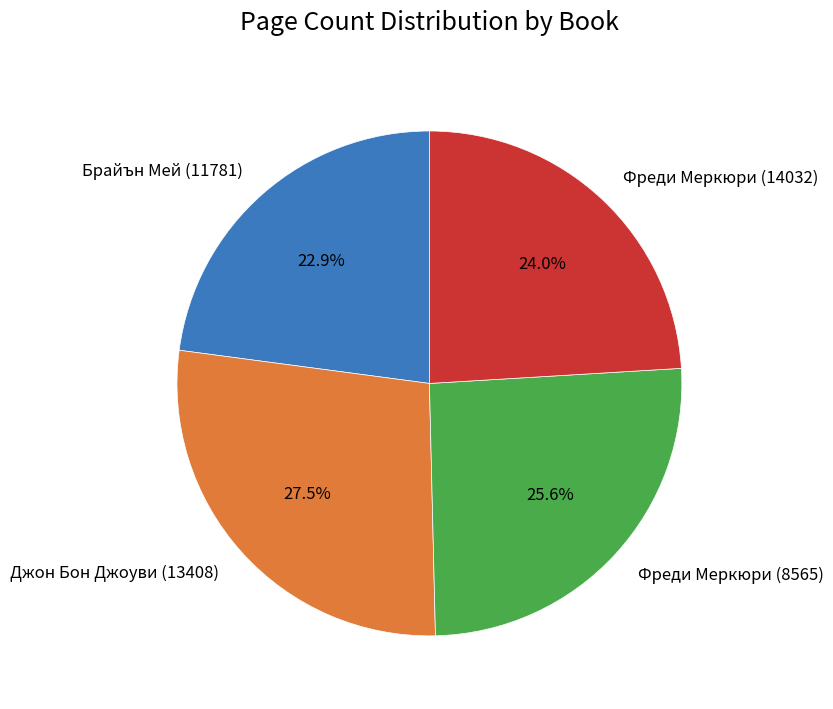

To the nearest percent, what is the average slice percentage?

25%